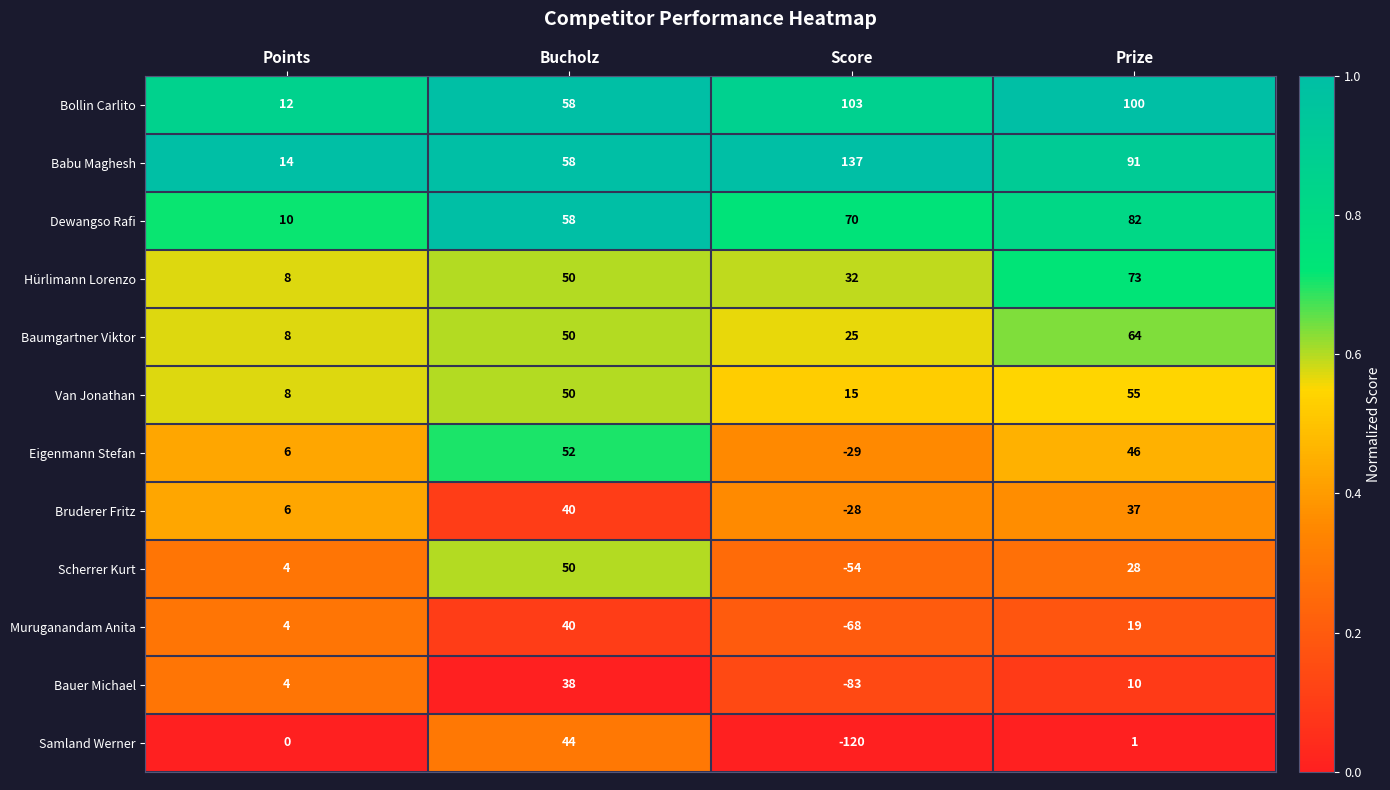

What is the difference between the maximum and minimum values in the Bruderer Fritz series?

68